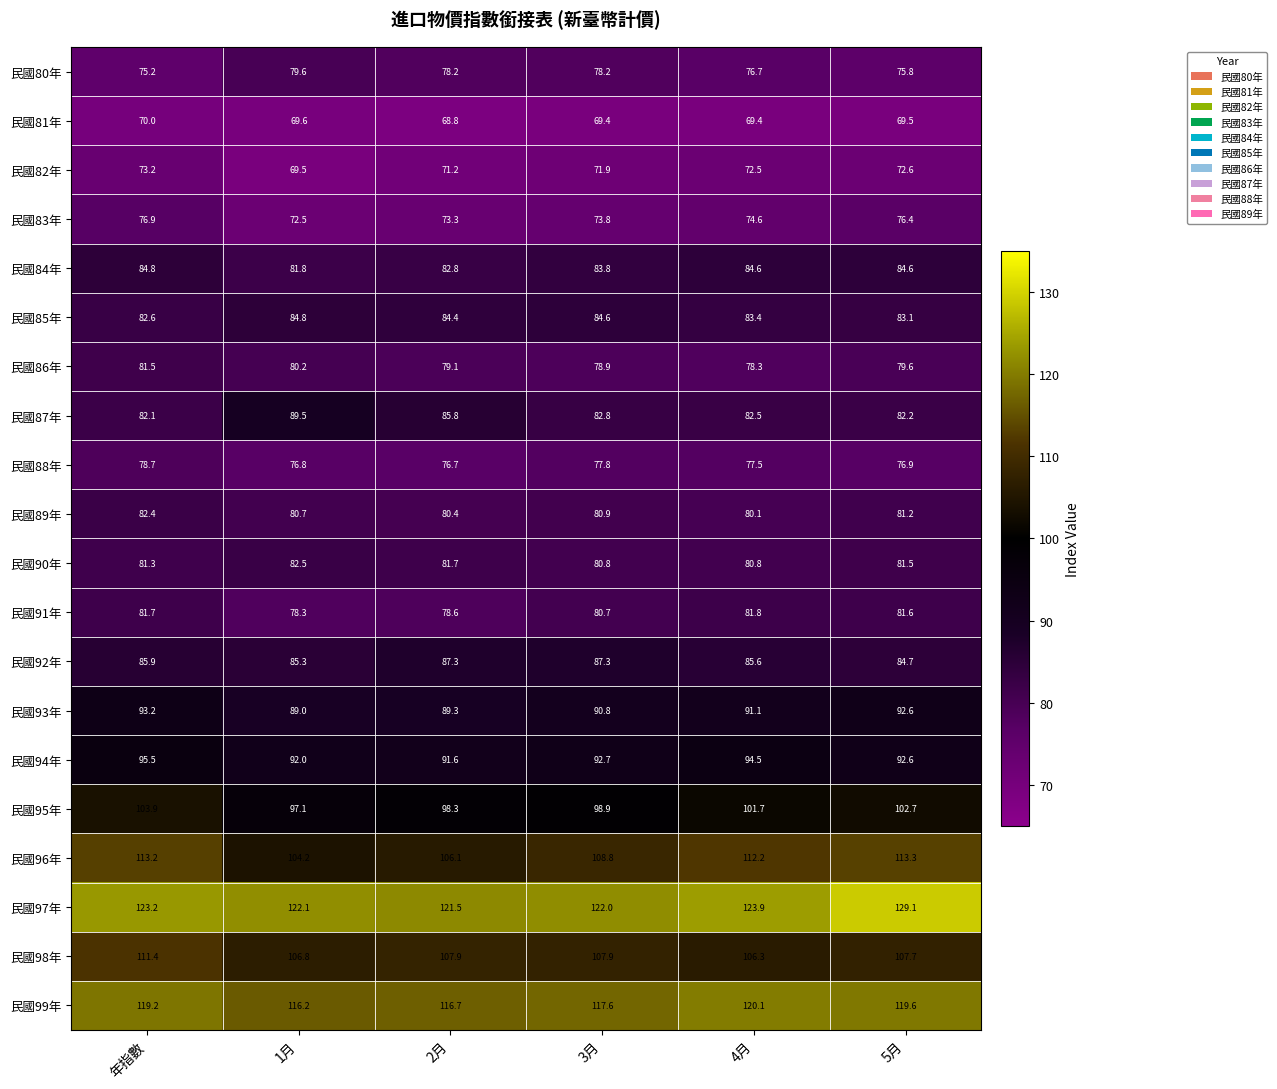

How many values in the 民國84年 series exceed 84?

3